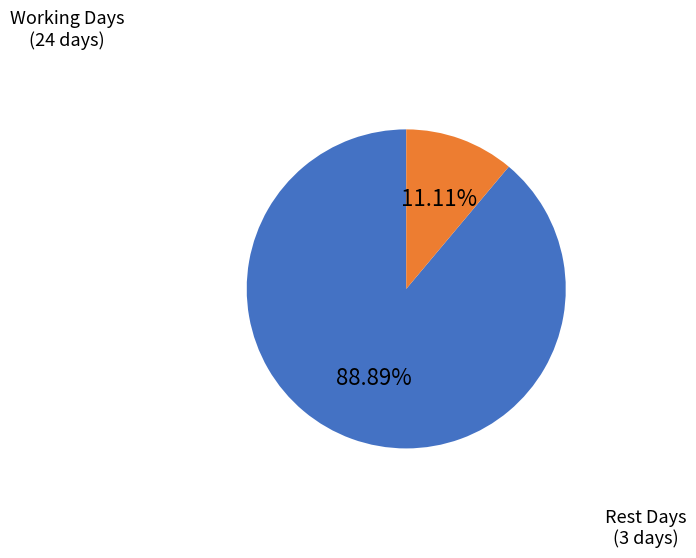

Is there a majority slice in this chart?

Yes